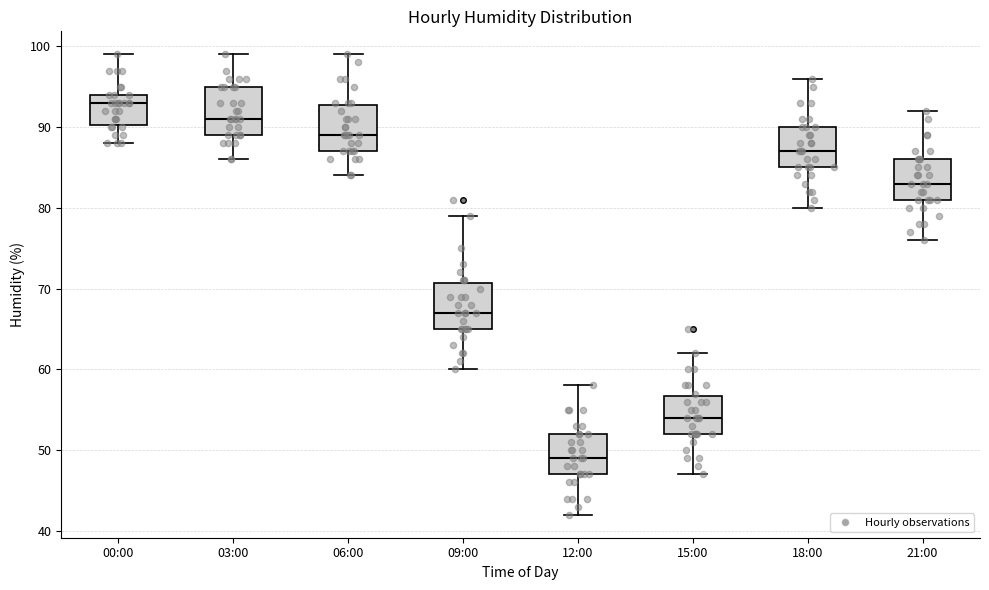

Reading left to right, read every box against the y-axis: the position of its median line, the range the box covers, and the ends of its whiskers. The values are not printed on the chart, so give them approximately, as read against the axis.

00:00: median 93, box 90 to 94, whiskers 88 to 99
03:00: median 91, box 89 to 95, whiskers 86 to 99
06:00: median 89, box 87 to 93, whiskers 84 to 99
09:00: median 67, box 65 to 71, whiskers 60 to 79
12:00: median 49, box 47 to 52, whiskers 42 to 58
15:00: median 54, box 52 to 57, whiskers 47 to 62
18:00: median 87, box 85 to 90, whiskers 80 to 96
21:00: median 83, box 81 to 86, whiskers 76 to 92